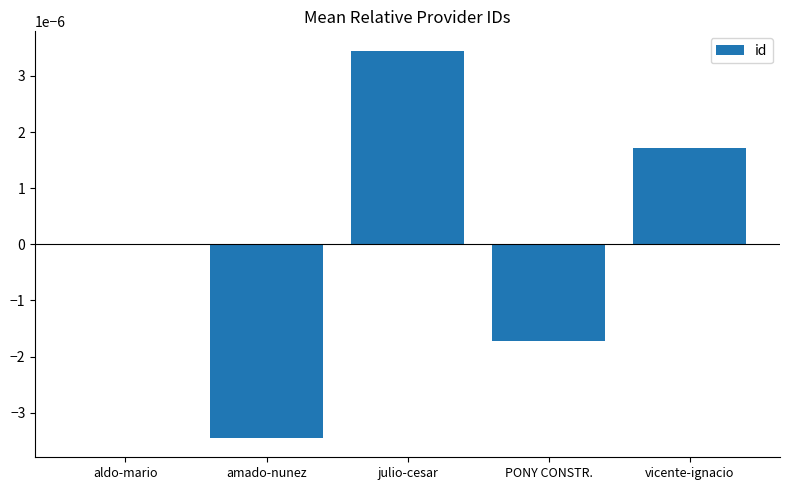

The chart shows a value of 0.0 at vicente-ignacio. True or false?

True